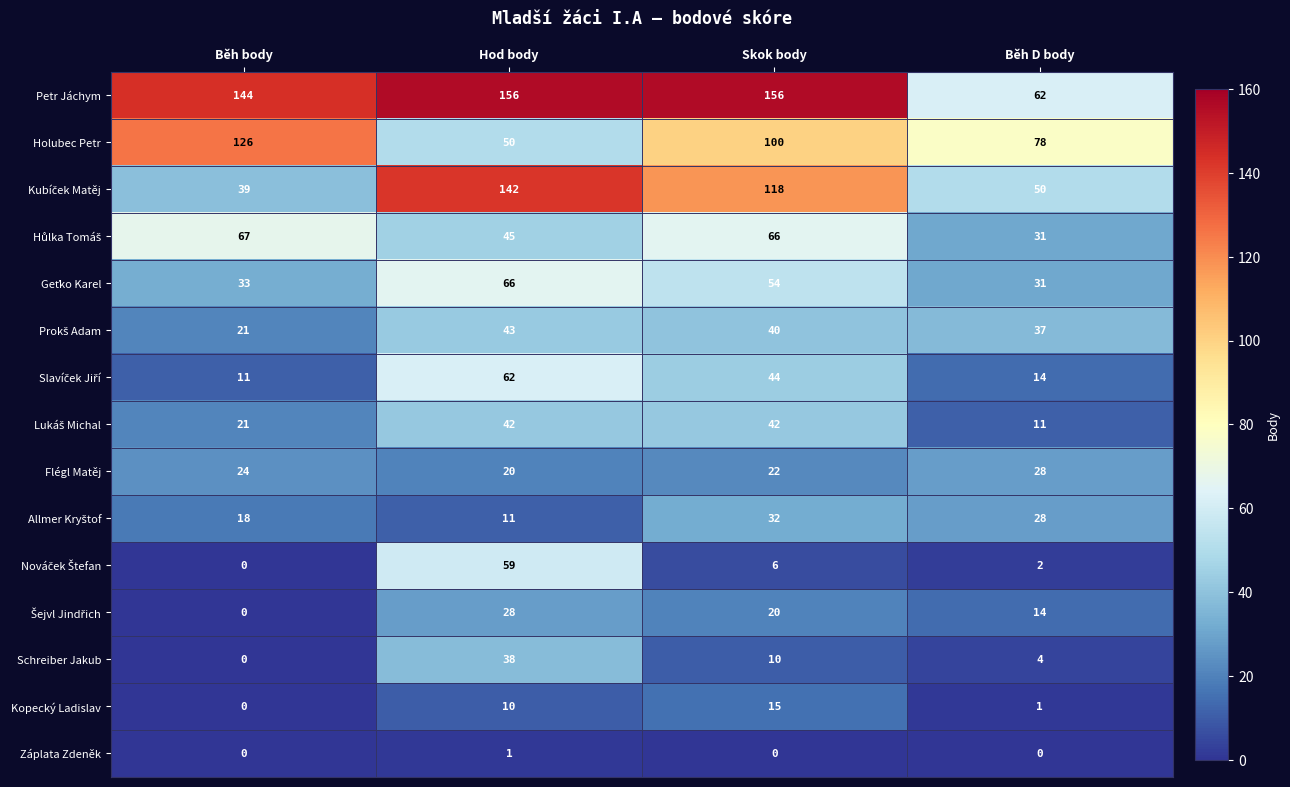

What is the spread (max minus min) of values at Běh D body?

78